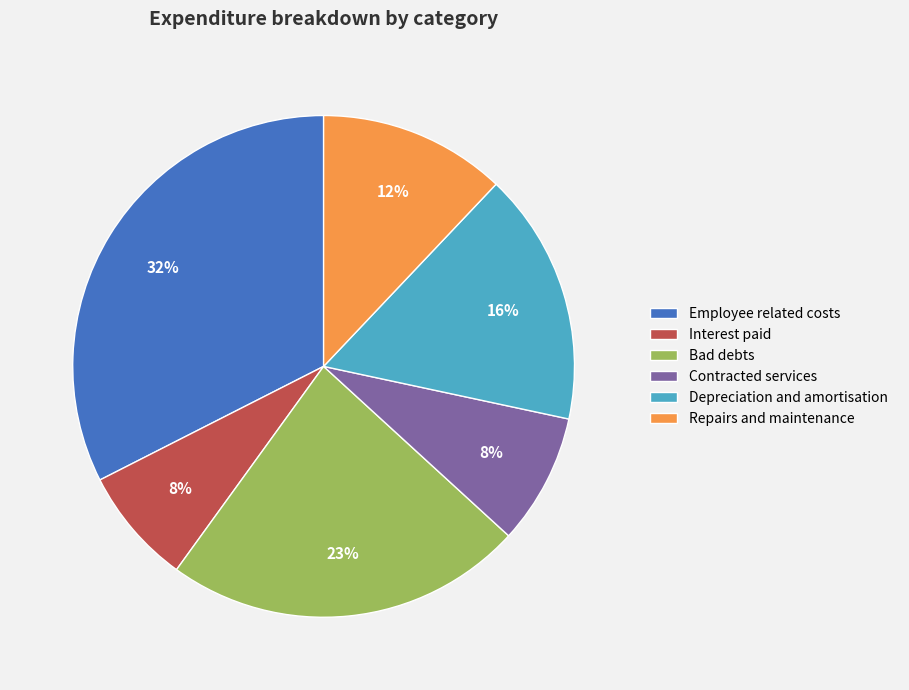

To the nearest percent, what is the difference between the Employee related costs and Repairs and maintenance slice percentages?

20%